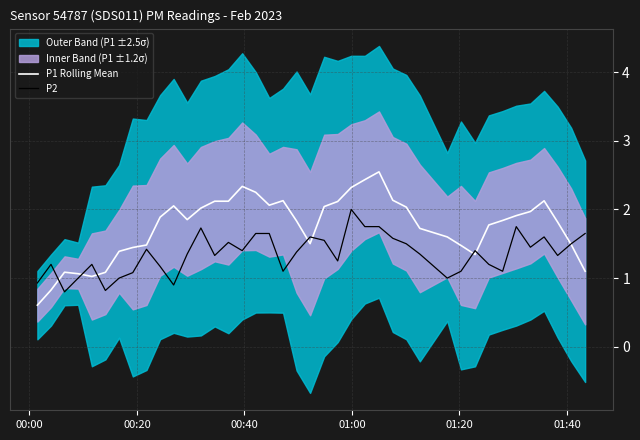

What is the minimum value for P2?

0.8